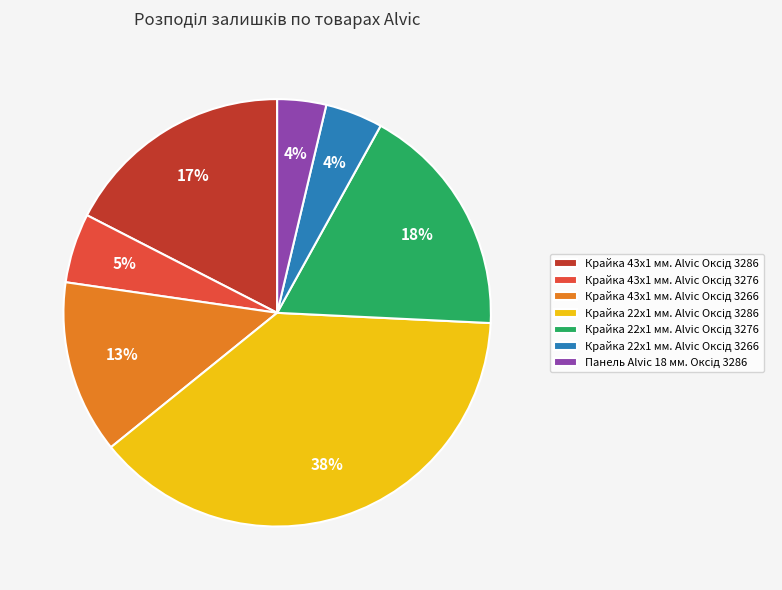

Does any single category account for the majority?

No